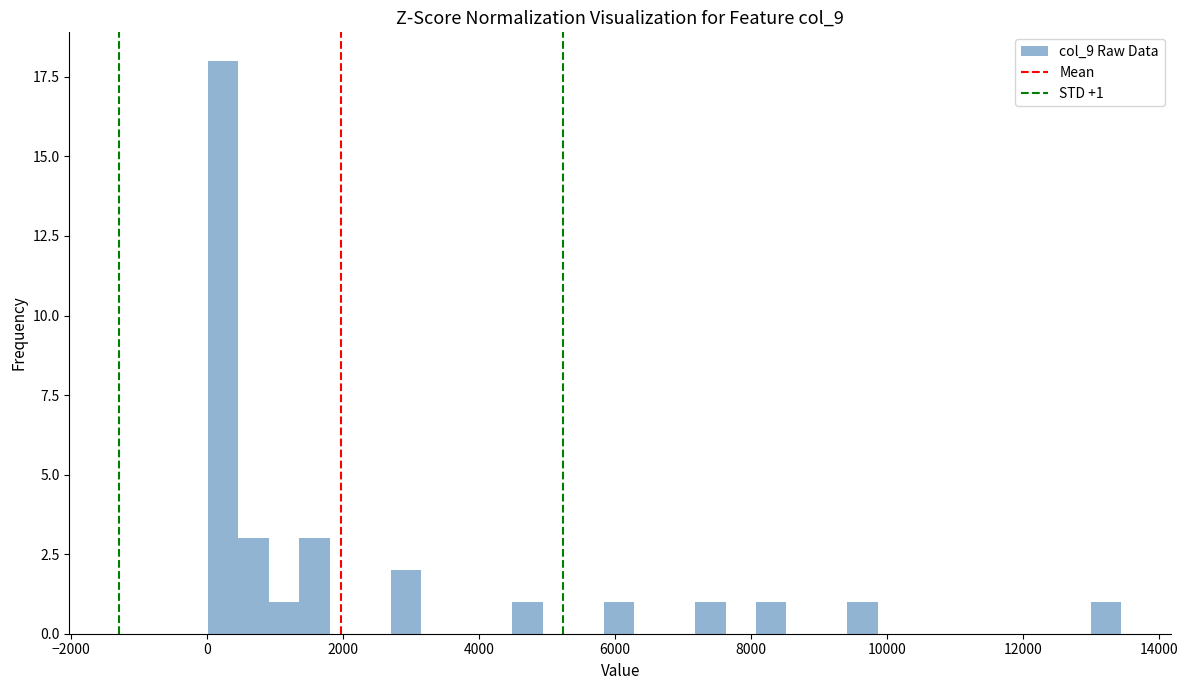

Read against the x-axis, roughly where is the centre of the tallest bar?

200